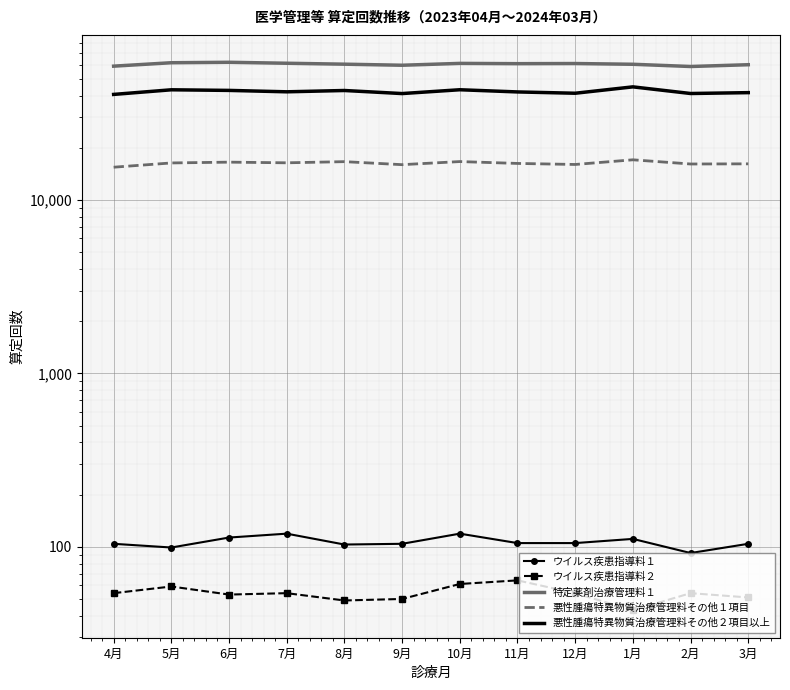

Is this an area chart (filled region under the line)?

No